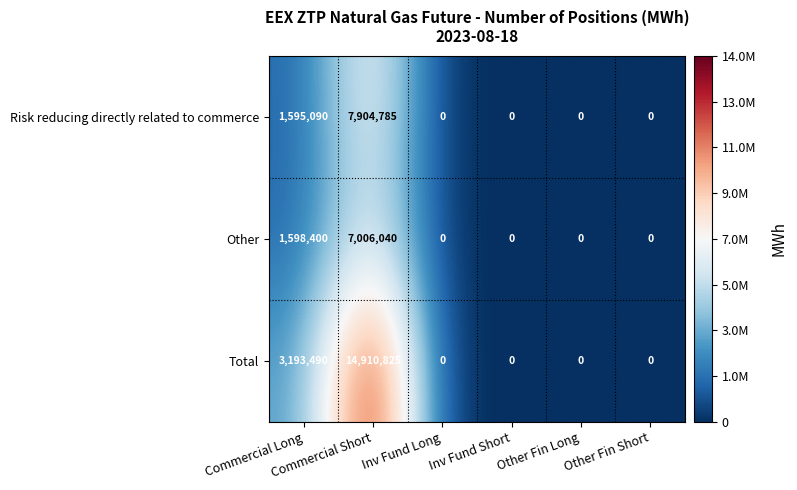

Which series has the widest spread of values?

Total